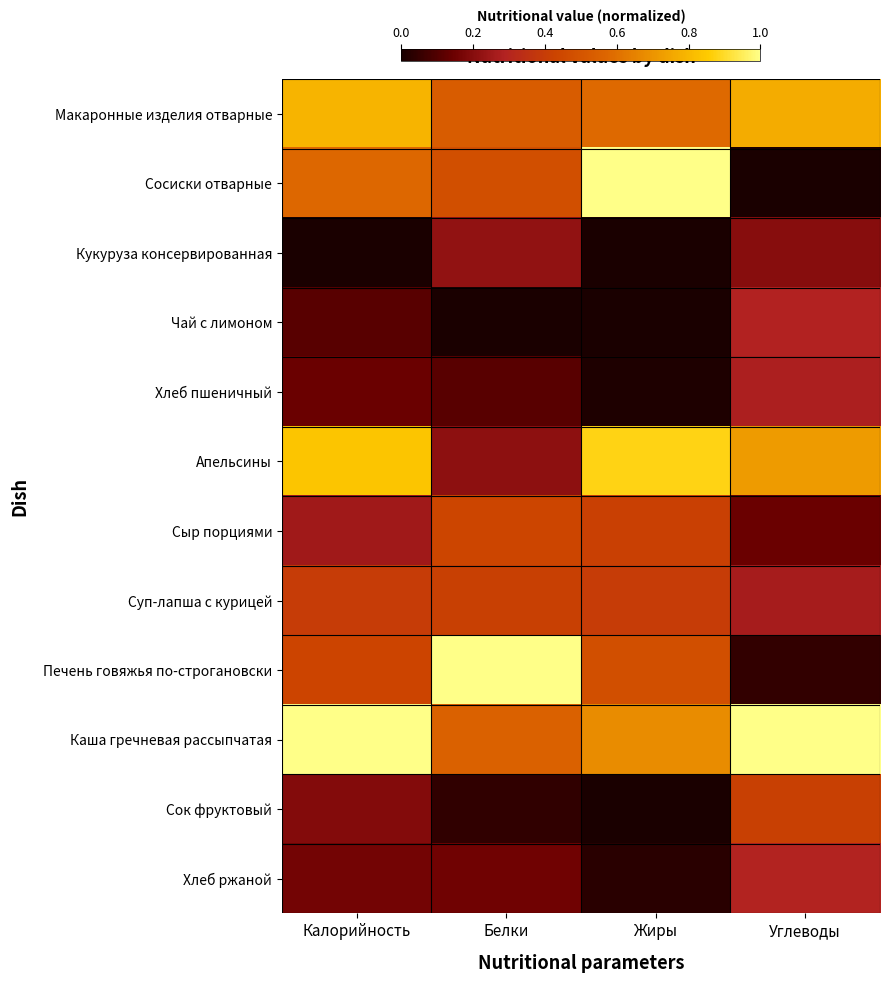

Rank the series at Жиры from lowest to highest value.

Кукуруза консервированная, Чай с лимоном, Сок фруктовый, Хлеб пшеничный, Хлеб ржаной, Суп-лапша с курицей, Сыр порциями, Печень говяжья по-строгановски, Макаронные изделия отварные, Каша гречневая рассыпчатая, Апельсины, Сосиски отварные